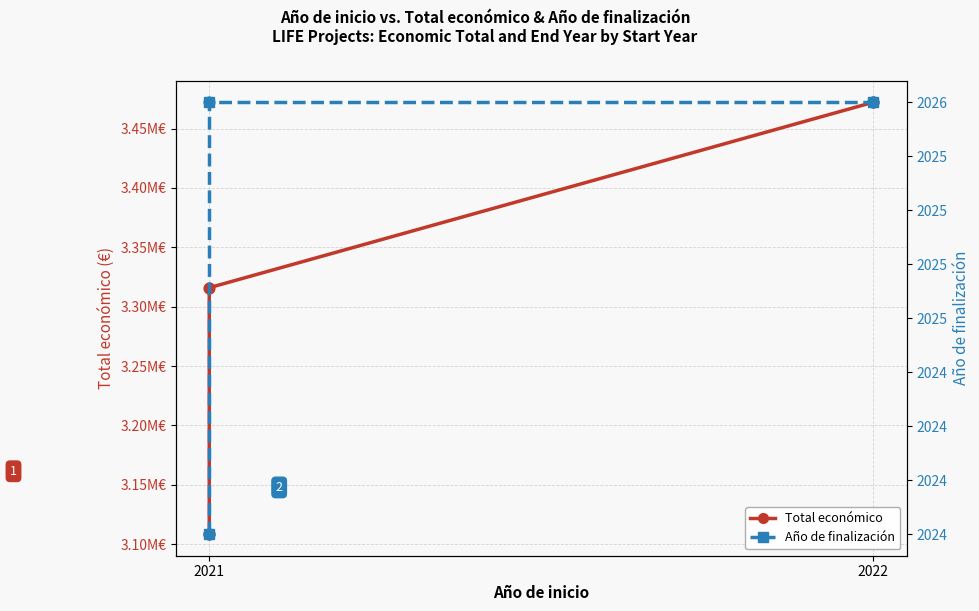

Is the value of Año de finalización at 2021 greater than the value of Total económico at 2021?

No